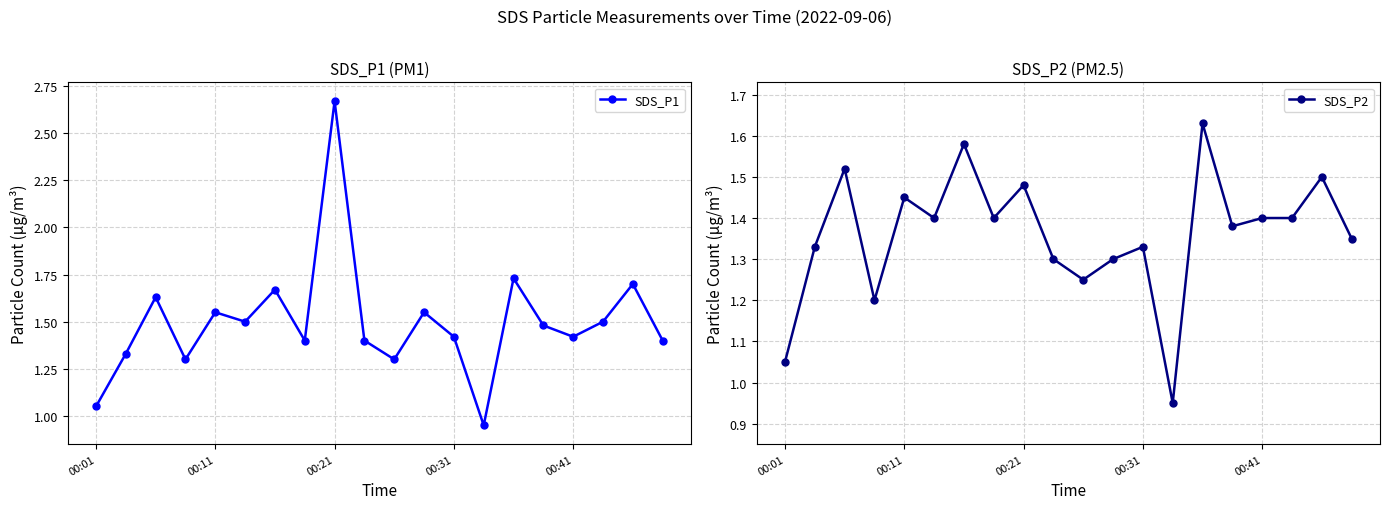

At which label does SDS_P1 first exceed 1?

00:01